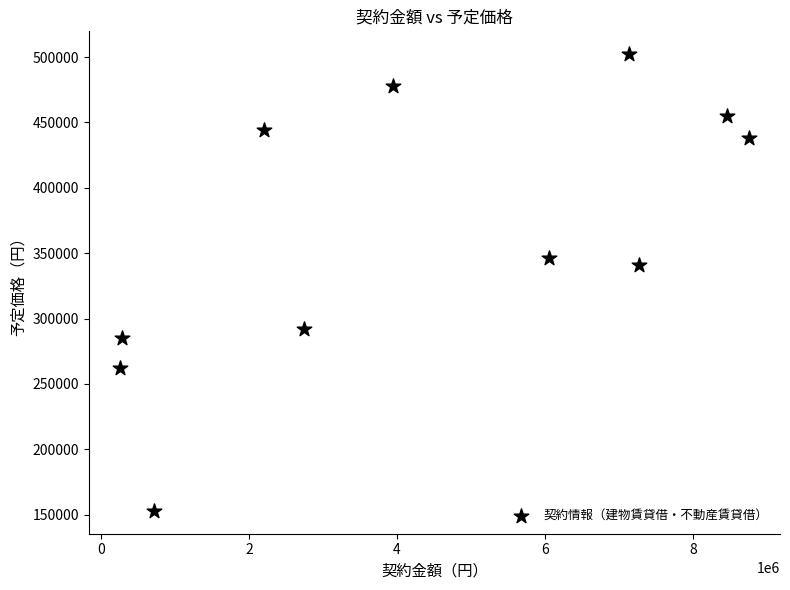

What Y value in the scatter plot is closest to 327582?

341130